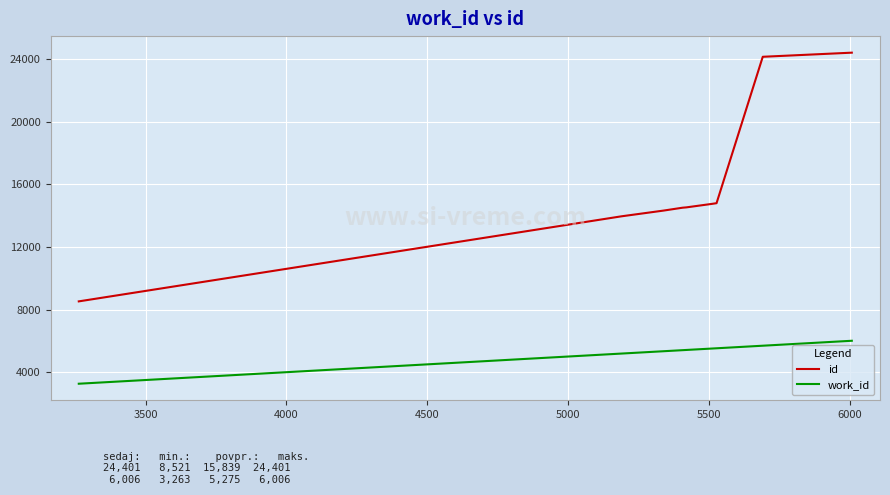

True or false: id and work_id intersect in this chart.

False